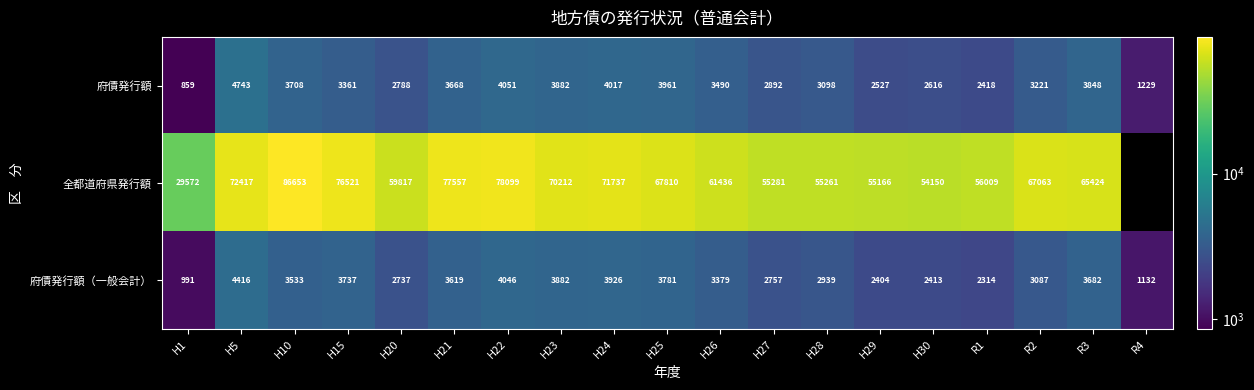

What is the spread (max minus min) of values at H26?

58057